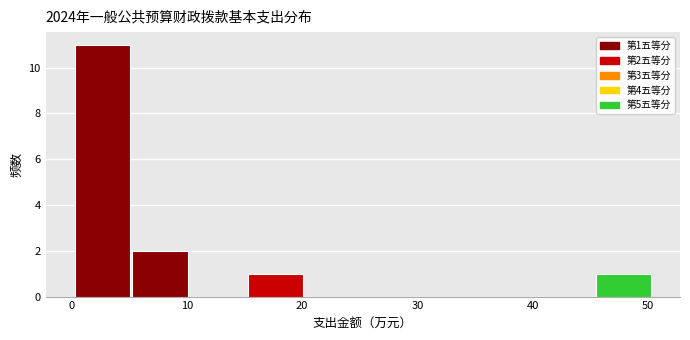

Over which range of the x-axis is the bar tallest?

0 to 5